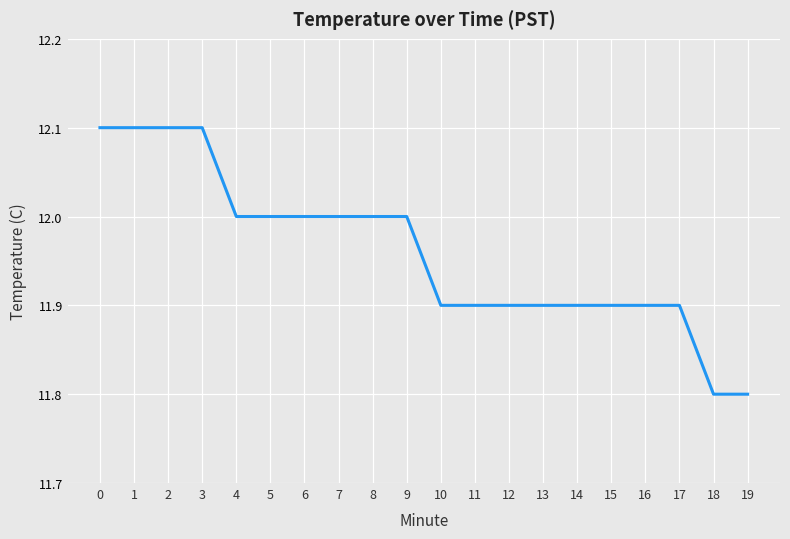

What is the ratio of the value at 13 to the value at 16?

1.0